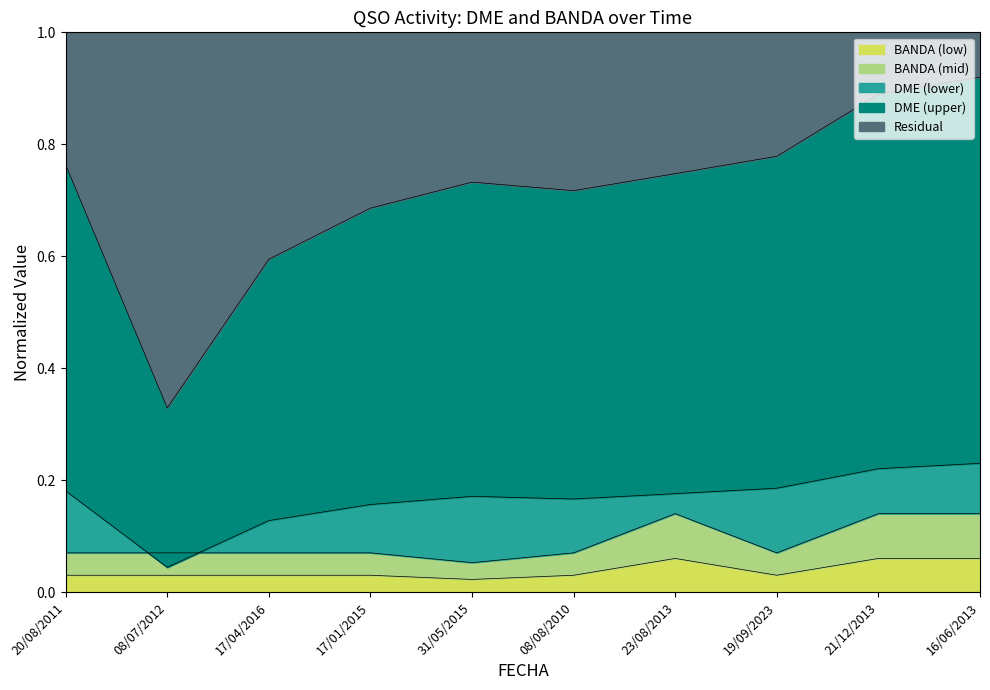

Reading left to right, list all the values displayed in this chart.

DME: 20/08/2011=0.2	08/07/2012=0.0	17/04/2016=0.1	17/01/2015=0.2	31/05/2015=0.2	08/08/2010=0.2	23/08/2013=0.2	19/09/2023=0.2	21/12/2013=0.2	16/06/2013=0.2
BANDA: 20/08/2011=0.0	08/07/2012=0.0	17/04/2016=0.0	17/01/2015=0.0	31/05/2015=0.0	08/08/2010=0.0	23/08/2013=0.1	19/09/2023=0.0	21/12/2013=0.1	16/06/2013=0.1